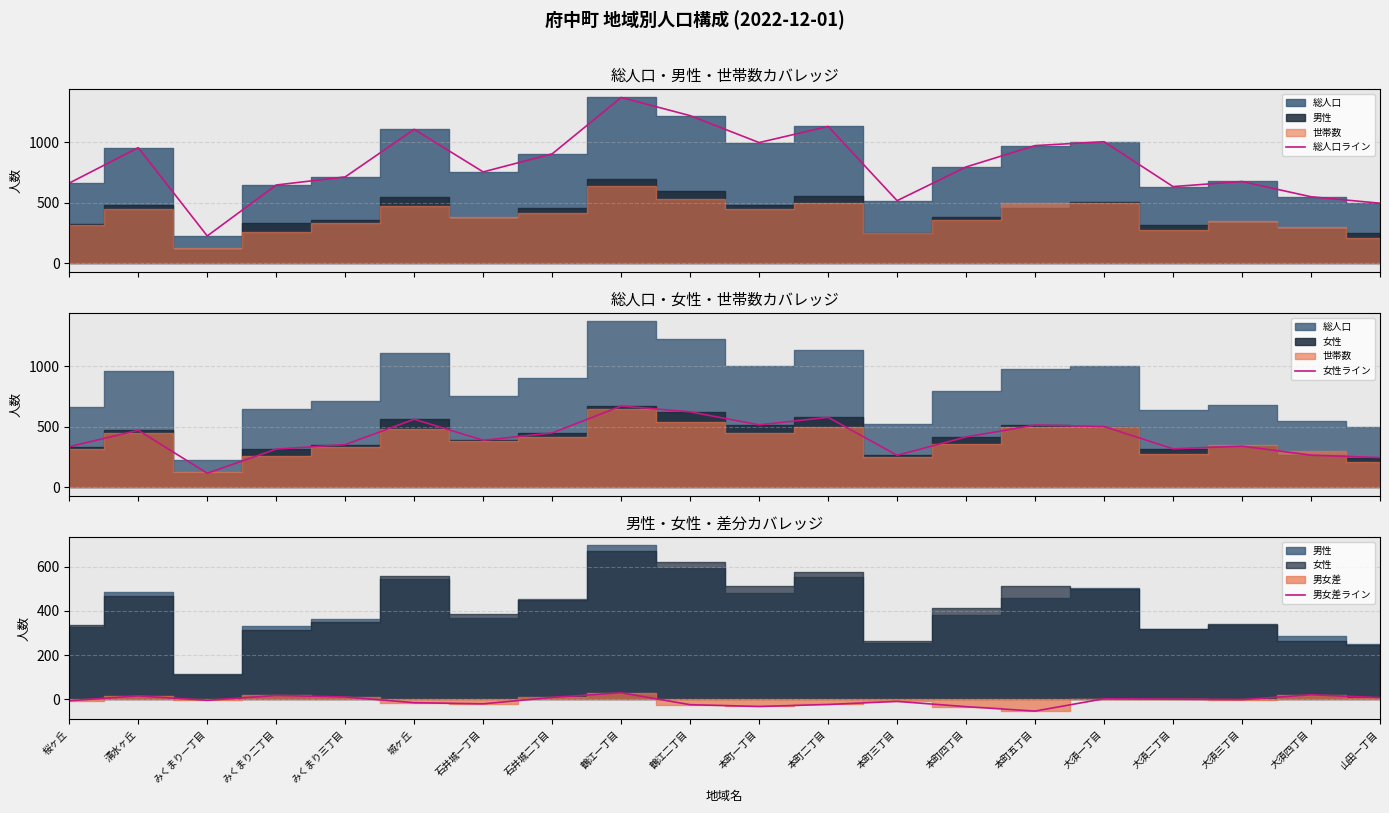

How many values in the 女性ライン series exceed 415?

9